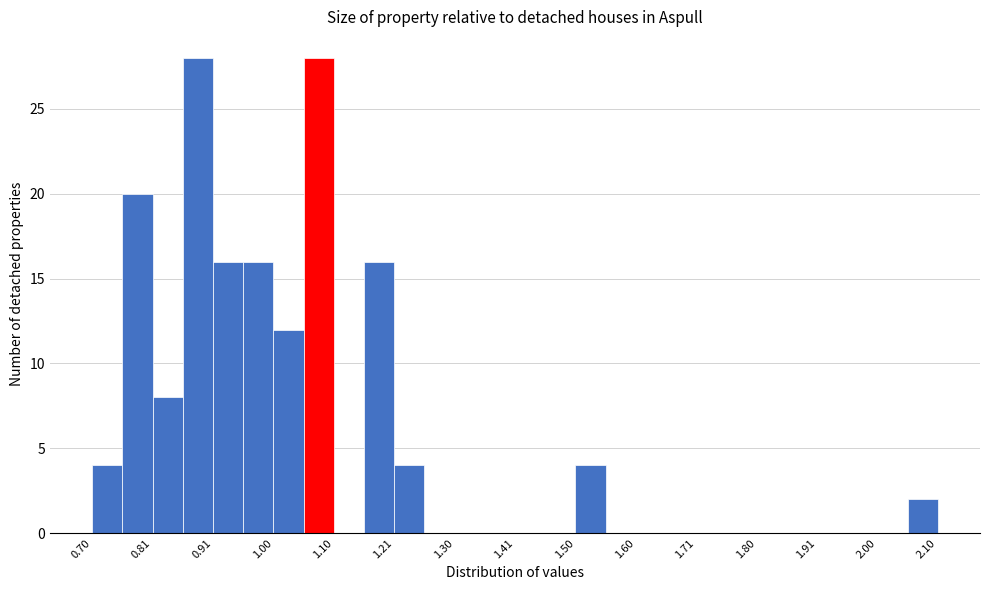

What is the height of the bar covering 0.705 to 0.755 on the x-axis? Neither the bar edges nor the heights are printed on the chart, so give them approximately, as read against the axes.

4